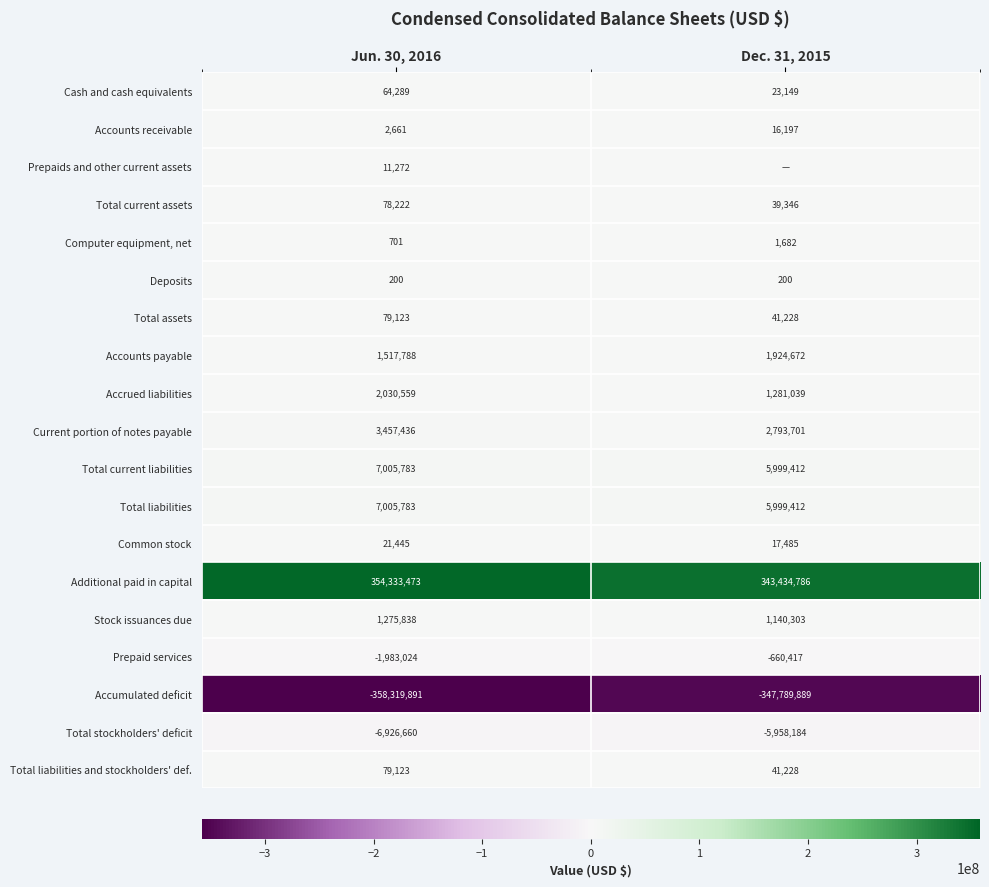

The value of Deposits at Dec. 31, 2015 is 119. True or false?

False